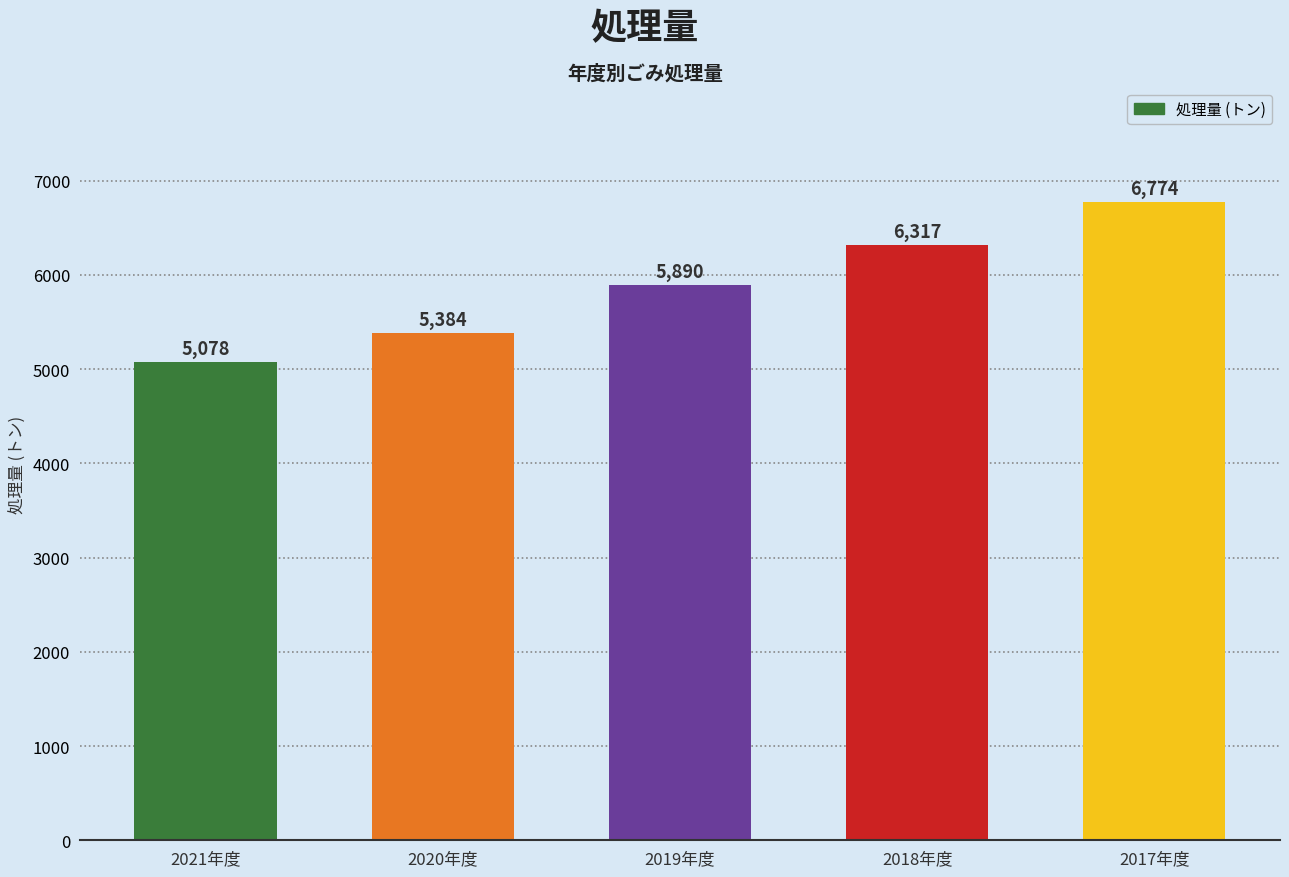

How many series are shown in this chart?

1